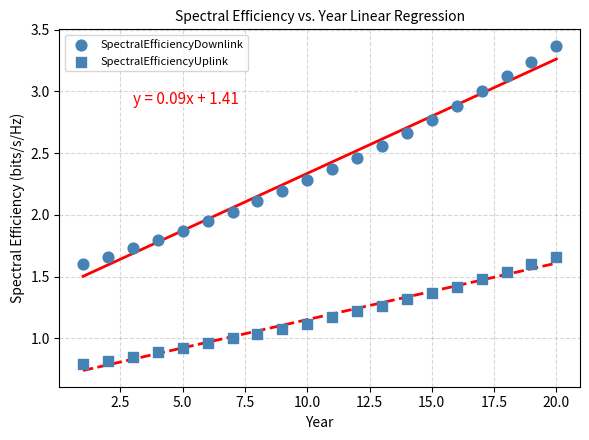

Count the number of points in this scatter plot.

40